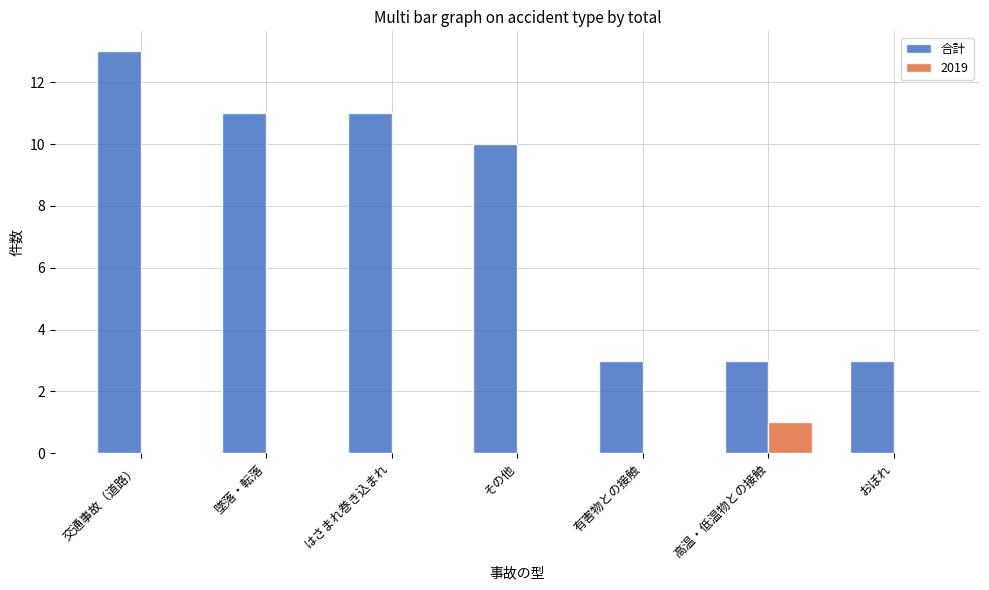

Does the chart contain stacked bars?

No